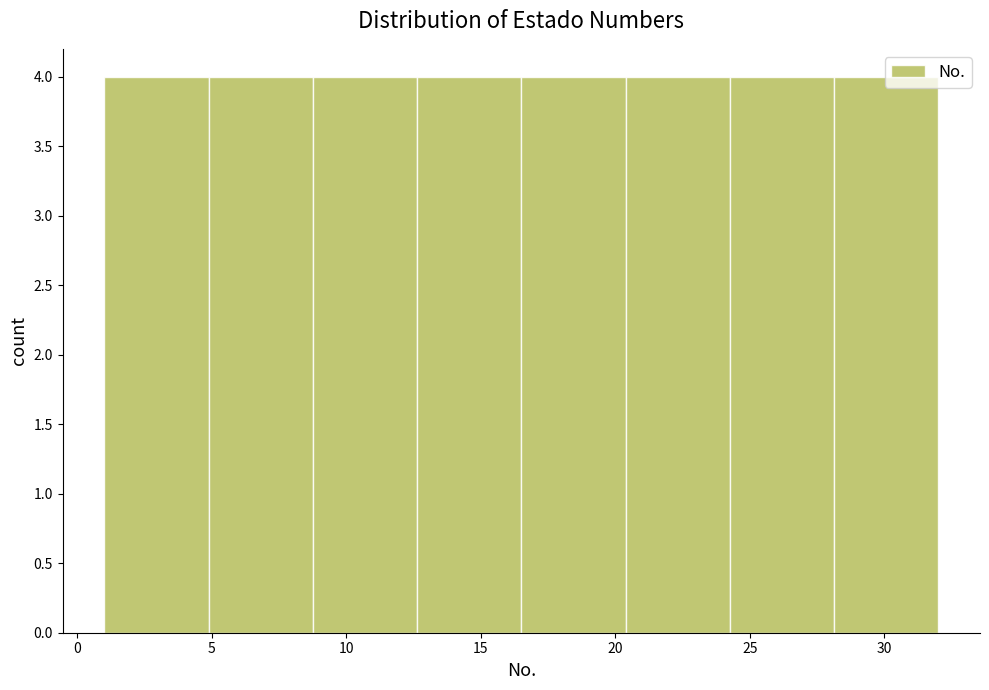

What is the height of the bar covering 5.0 to 9.0 on the x-axis? Neither the bar edges nor the heights are printed on the chart, so give them approximately, as read against the axes.

4